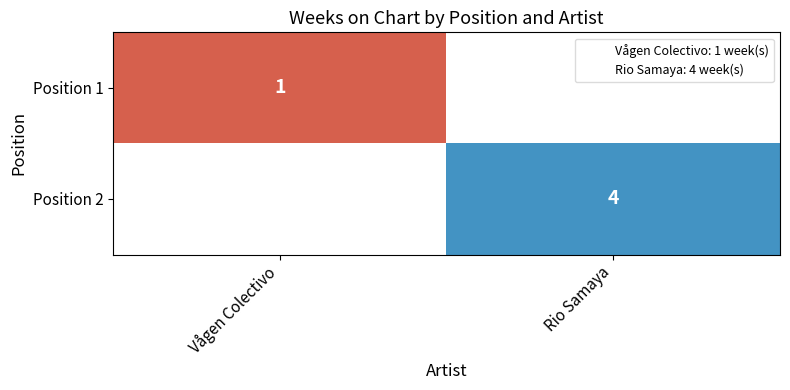

The value of Position 1 at Vågen Colectivo is 2. True or false?

False